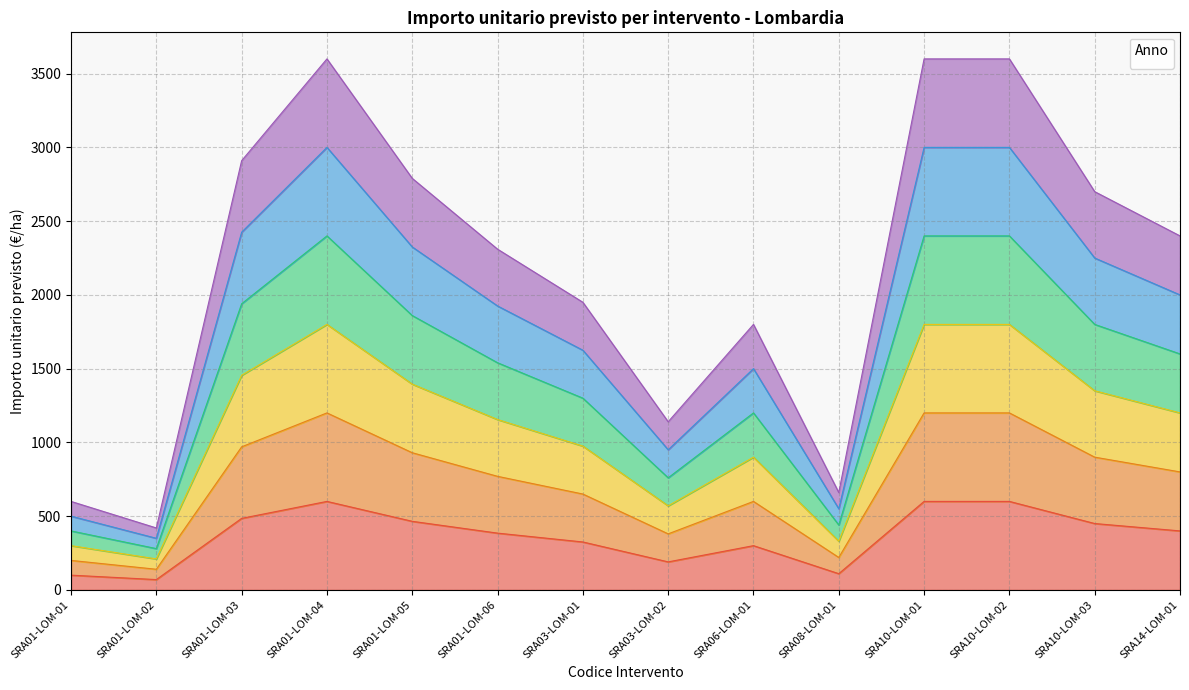

Reading left to right, list all the values displayed in this chart.

_2023: 100	70	485	600	465	385	325	190	300	110	600	600	450	400
_2024: 200	140	970	1200	930	770	650	380	600	220	1200	1200	900	800
_2025: 400	280	1940	2400	1860	1540	1300	760	1200	440	2400	2400	1800	1600
_2026: 500	350	2425	3000	2325	1925	1625	950	1500	550	3000	3000	2250	2000
_2027: 300	210	1455	1800	1395	1155	975	570	900	330	1800	1800	1350	1200
_2028: 600	420	2910	3600	2790	2310	1950	1140	1800	660	3600	3600	2700	2400